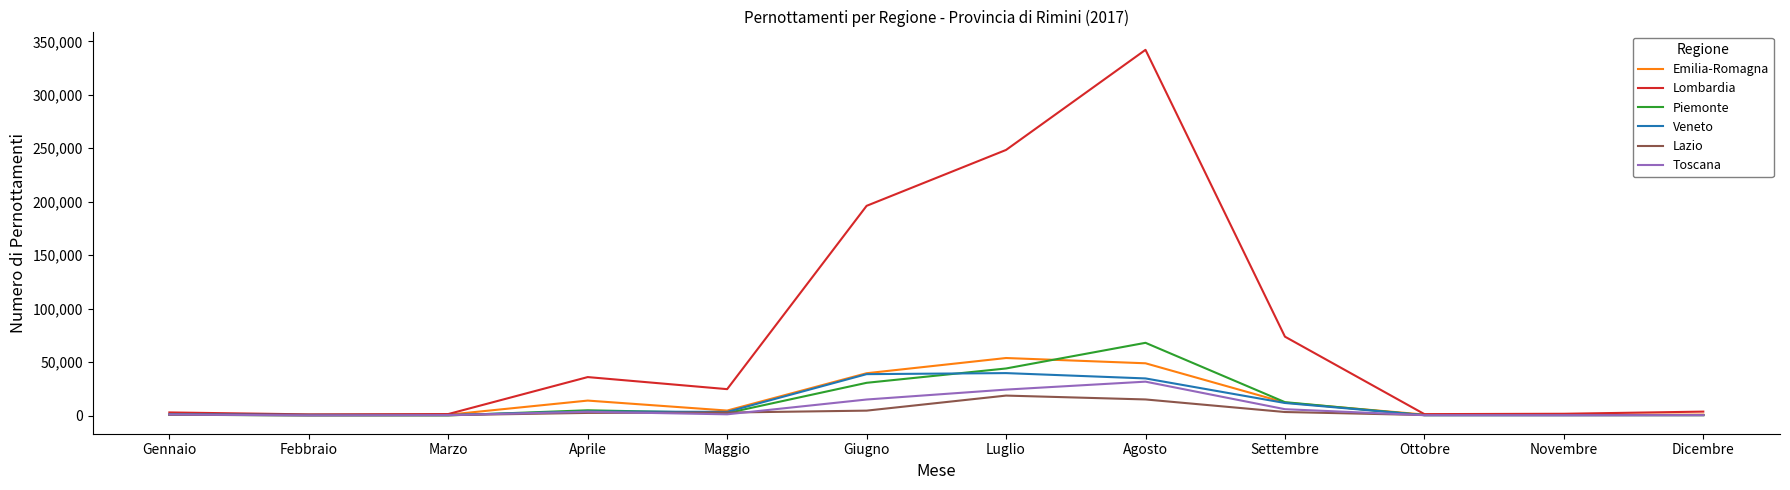

Which series has the largest total across all categories?

Lombardia